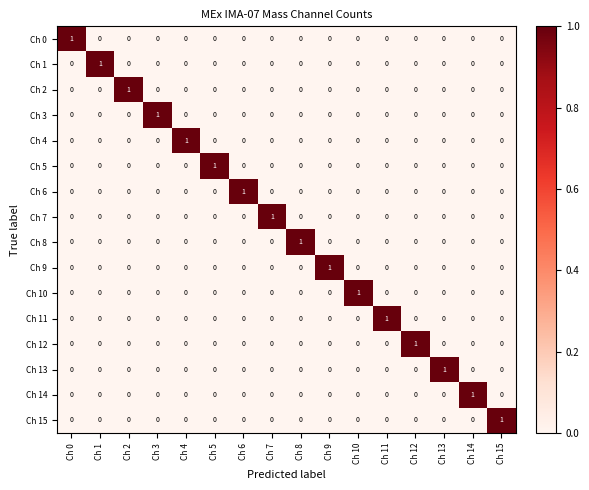

What is the spread (max minus min) of values at Ch 3?

1